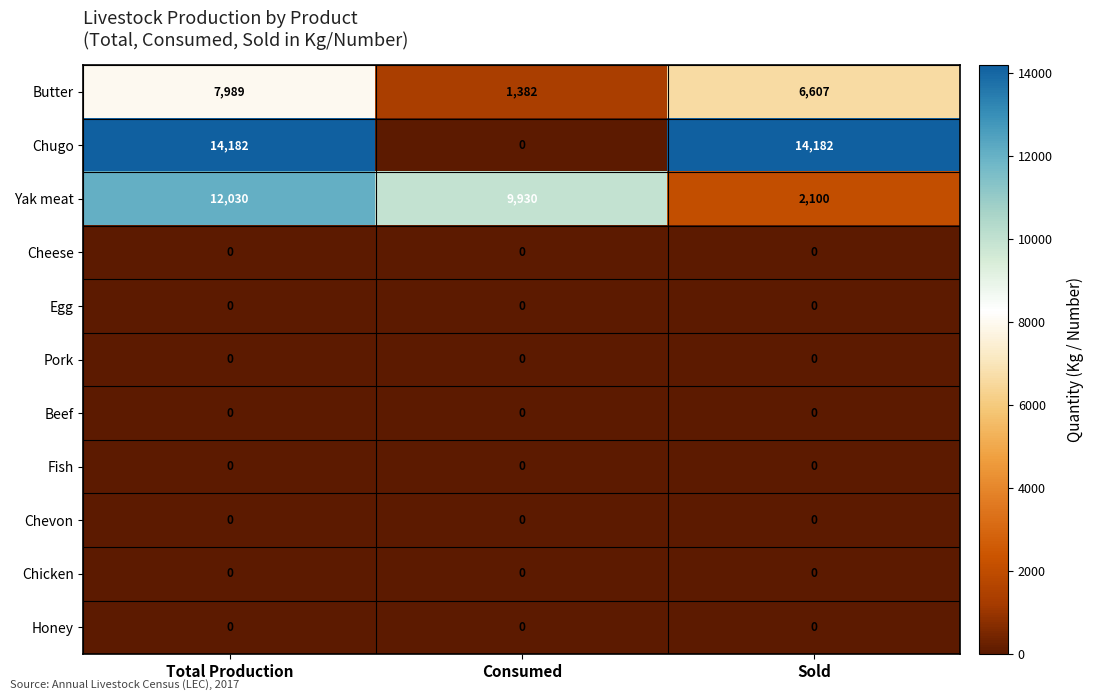

True or false: Fish has a value of 0 at Sold.

True